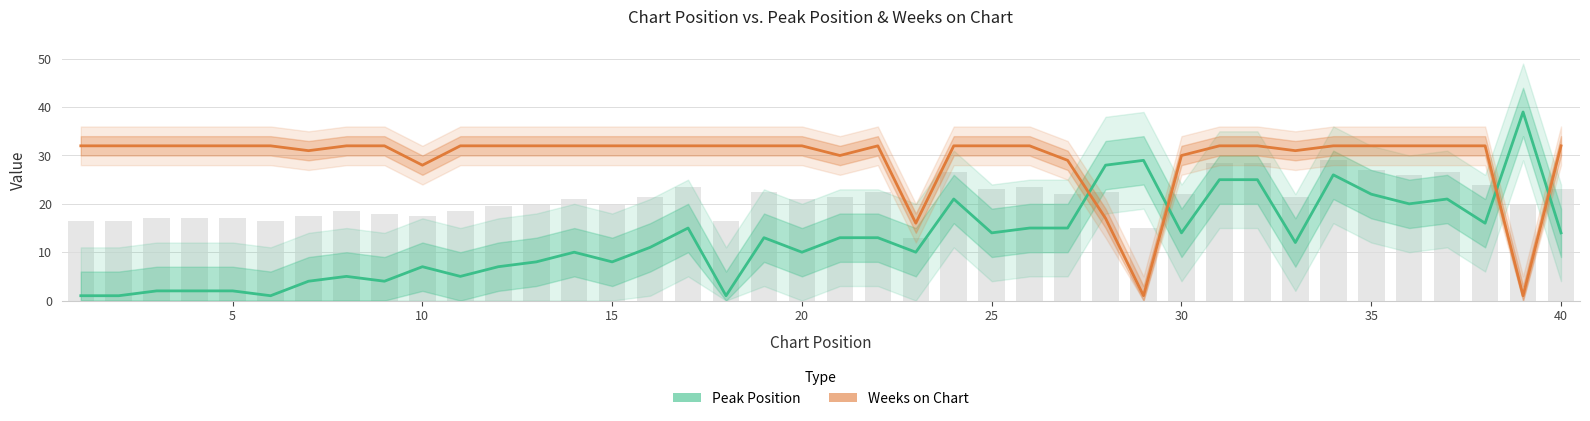

What is the value of the Peak Position bar at the 23rd from the left?

10